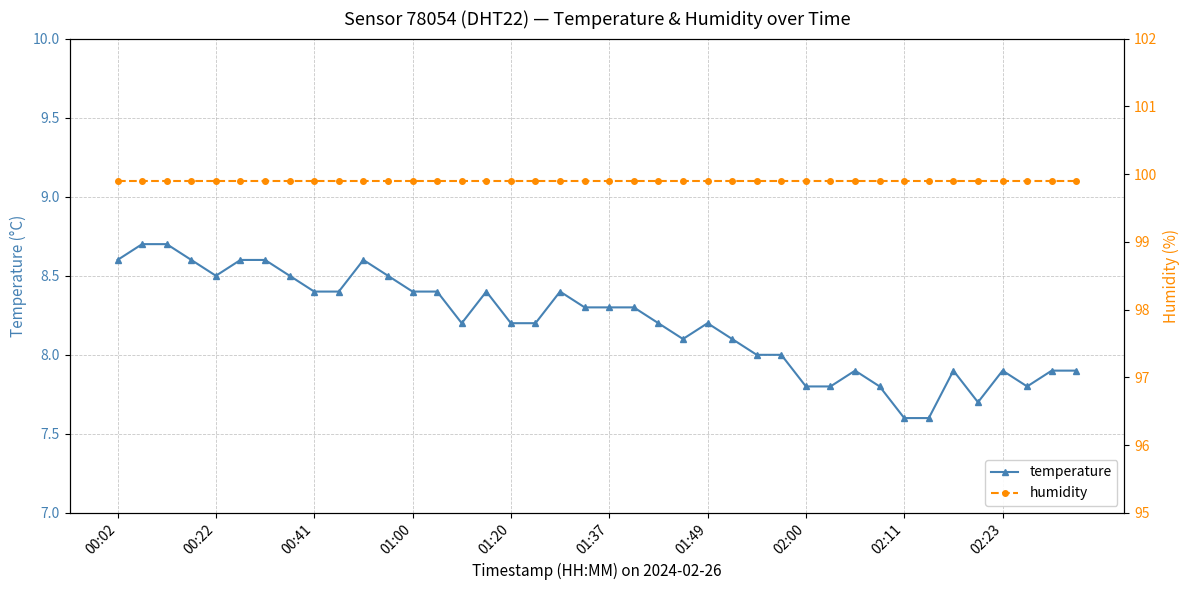

What position from the right is 19?

21